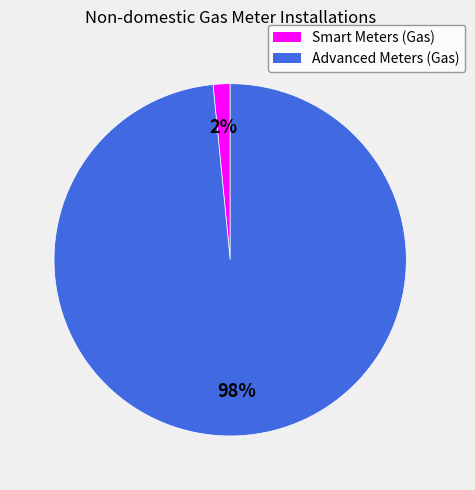

To the nearest percent, what is the combined percentage of Smart Meters (Gas) and Advanced Meters (Gas)?

100%